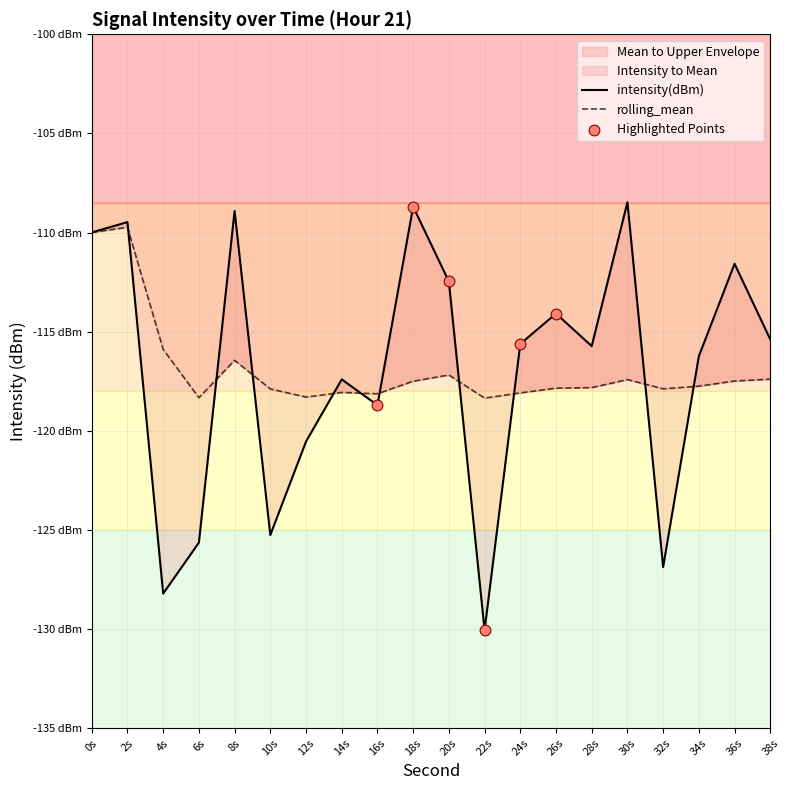

At which category is the sum across all series the highest?

2s